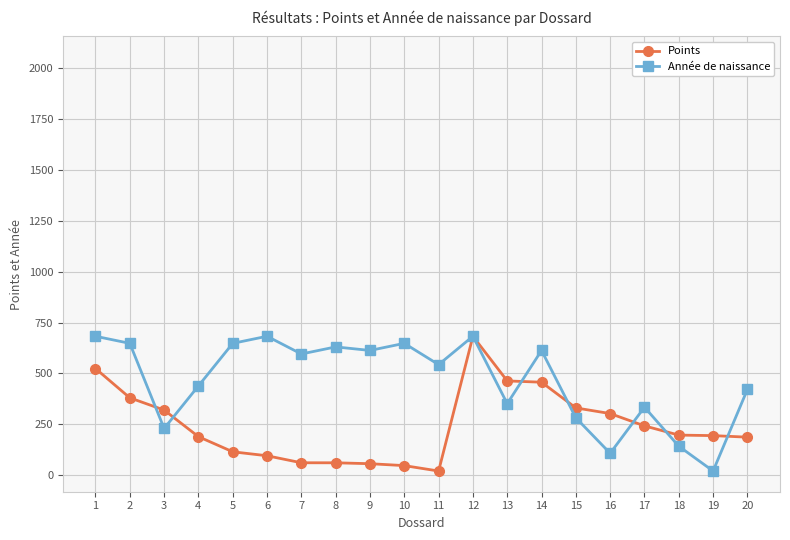

What is the minimum value for Points?

20.1